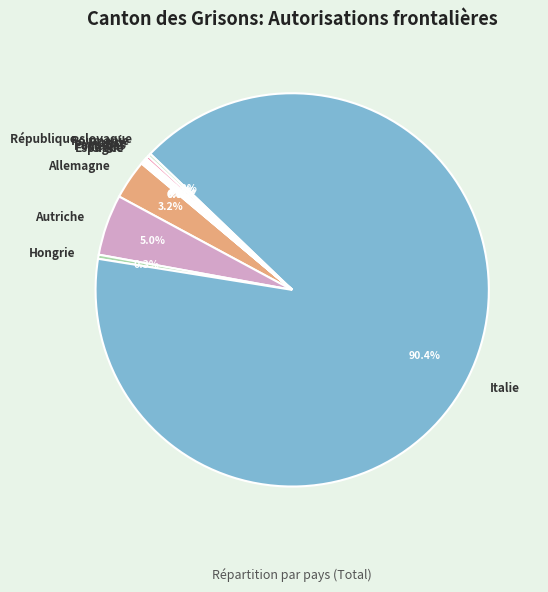

Does Italie represent more than half of the total?

Yes